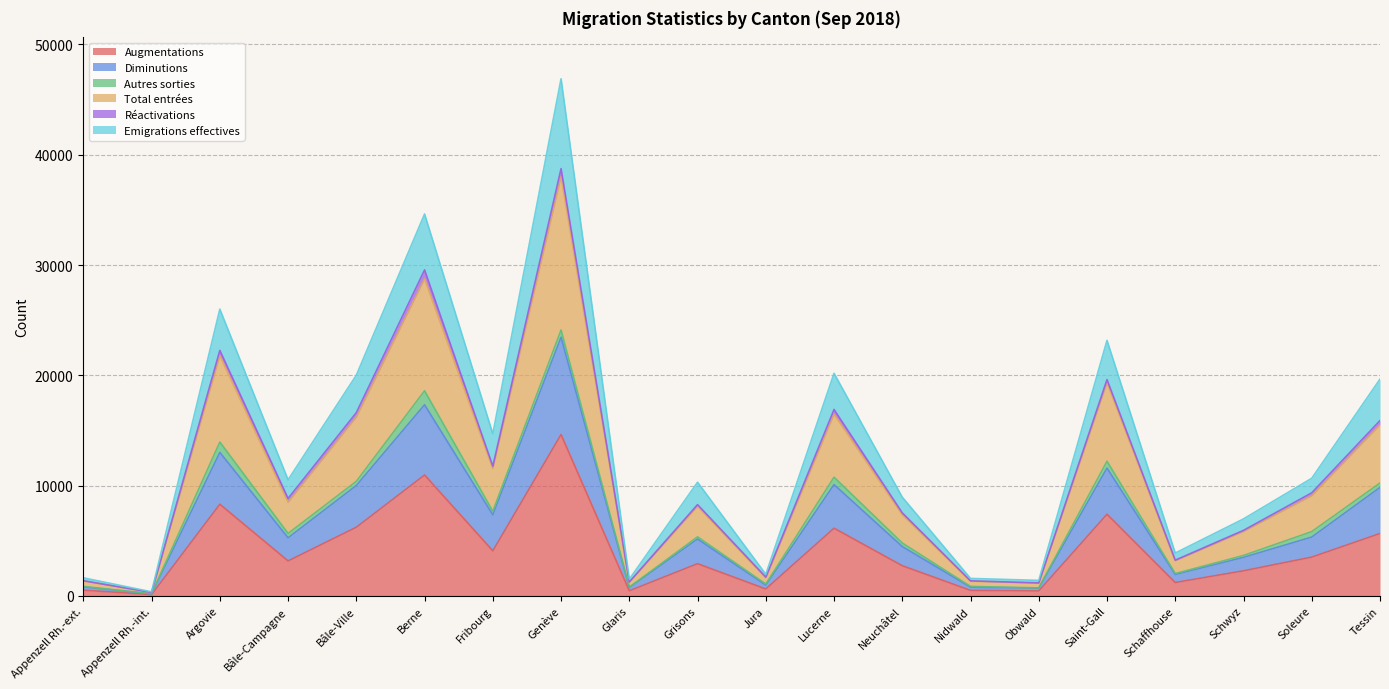

Which category has the highest value in the Augmentations series?

Genève